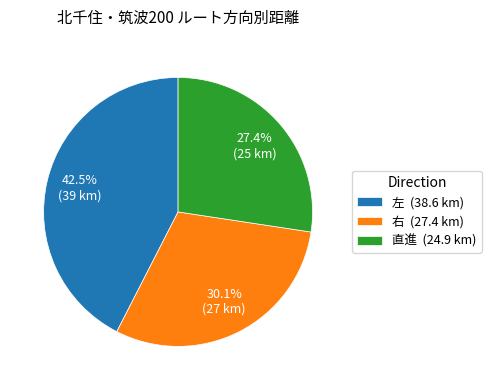

Is there a majority slice in this chart?

No